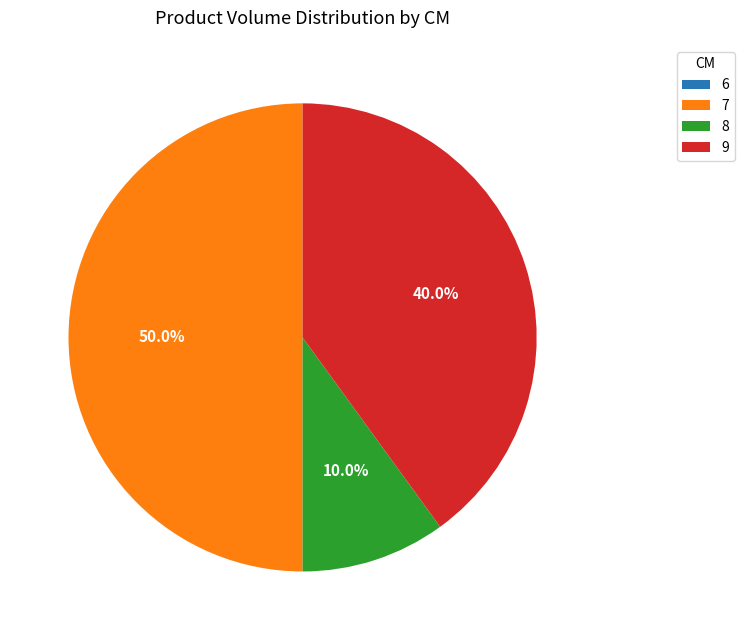

Which has a higher value, 7 or 8?

7